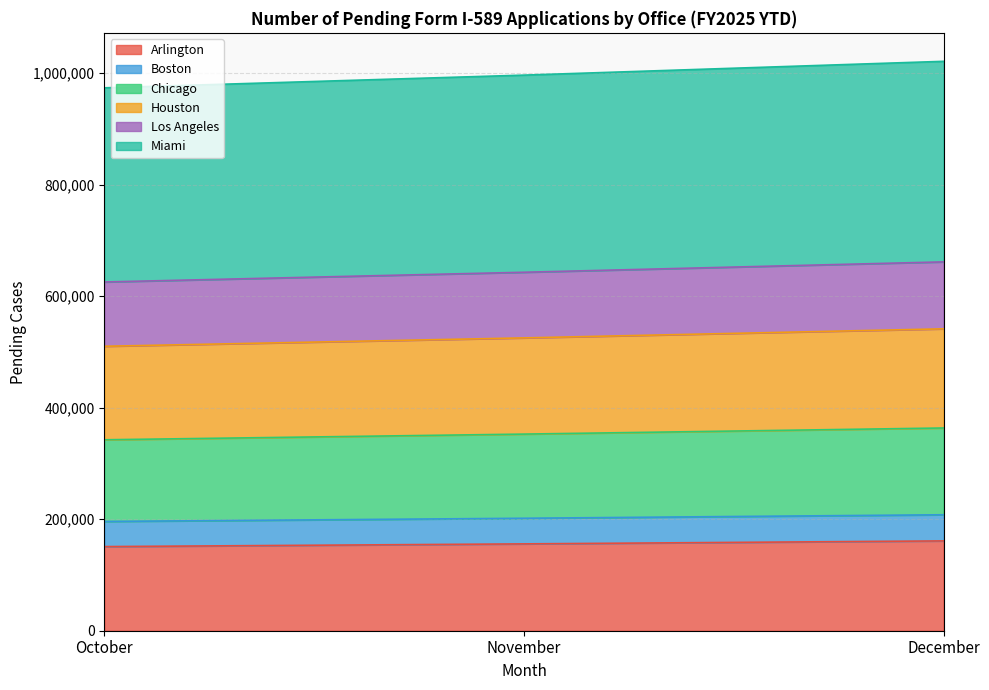

What is the maximum value for Arlington?

161116